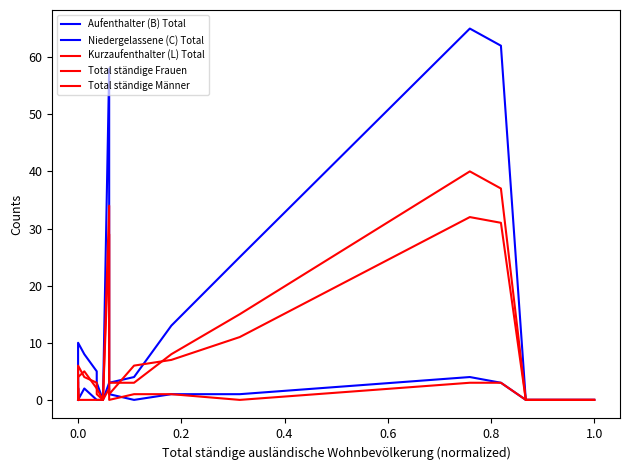

The Total ständige Männer series shows 26 at 15. True or false?

False